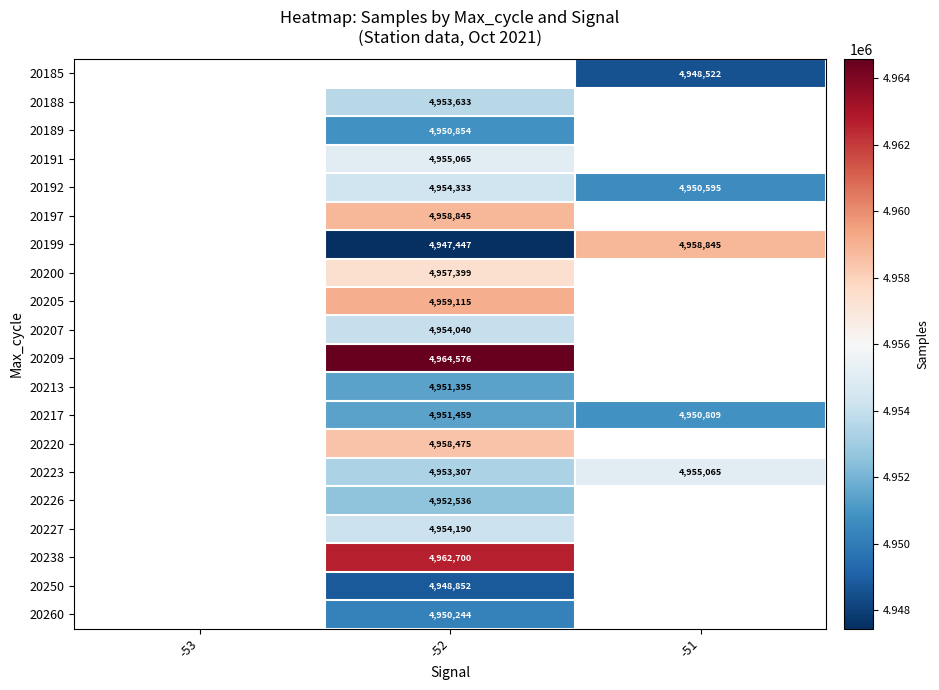

Which has a higher value, -51 or -53?

-53